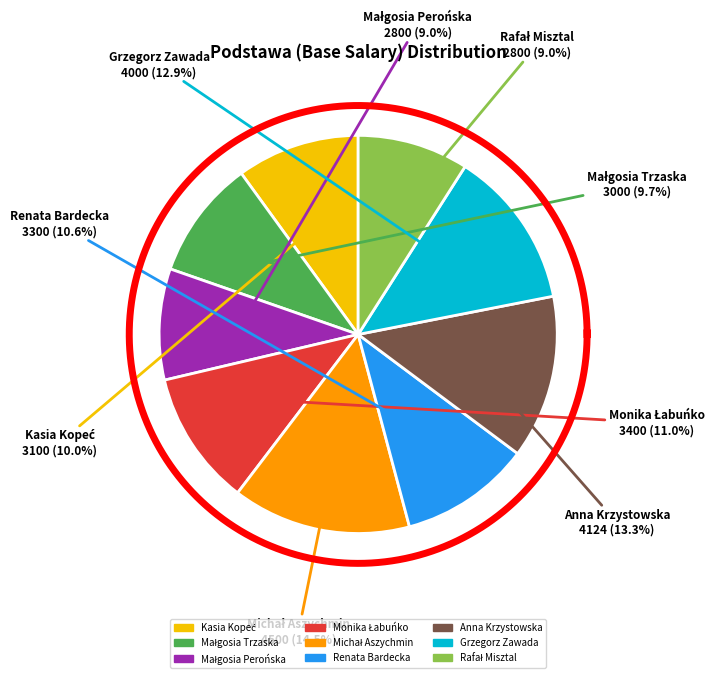

Does Michał Aszychmin represent more than half of the total?

No